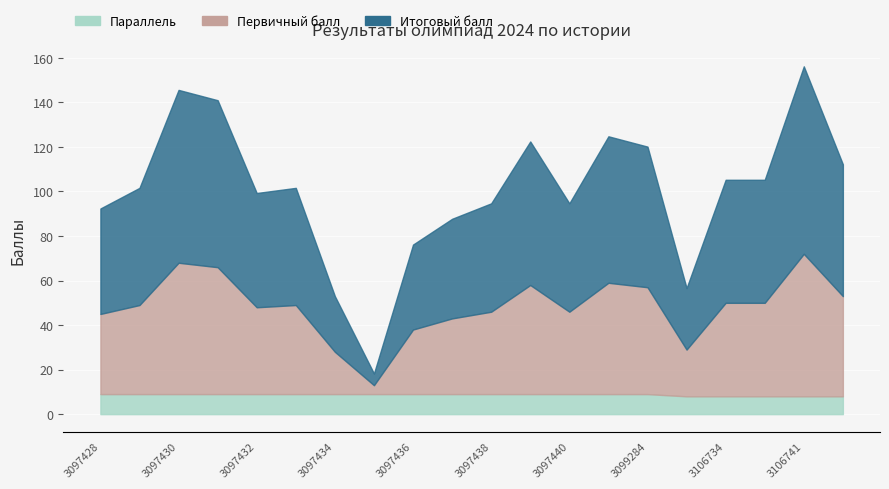

Which series has the widest spread of values?

Итоговый балл